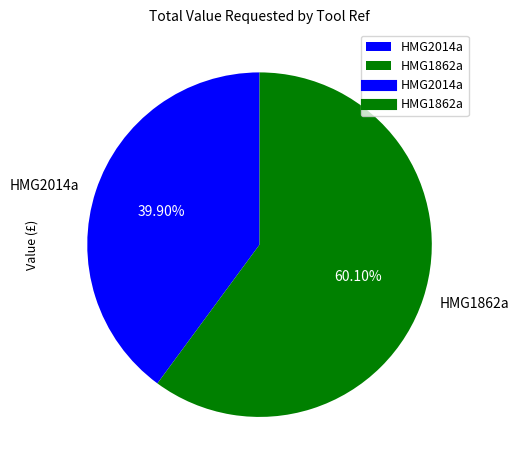

To the nearest percent, what is the combined percentage of HMG2014a and HMG1862a?

100%